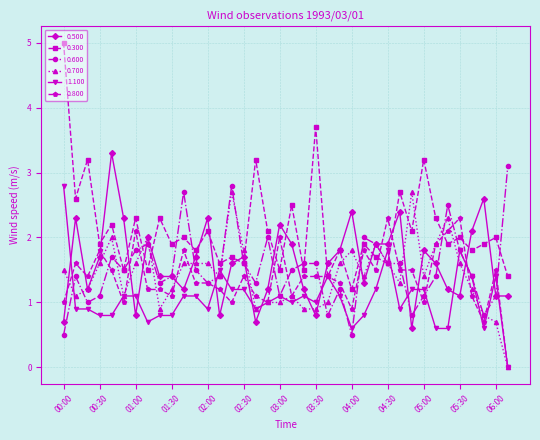

What is the value of the 0.800 point at the 18th from the left?

1.0